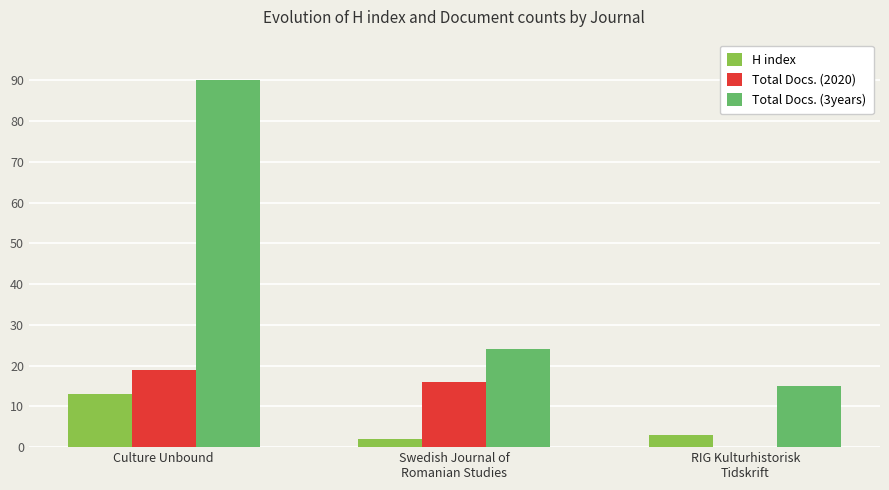

What is the average value of the H index series?

6